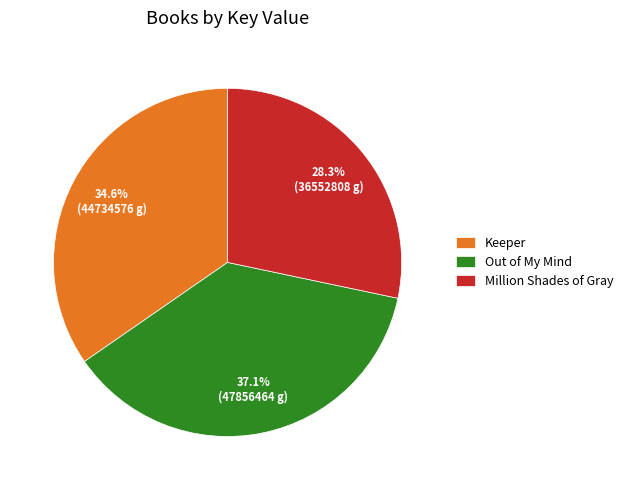

What is the smallest slice in the pie chart?

Million Shades of Gray